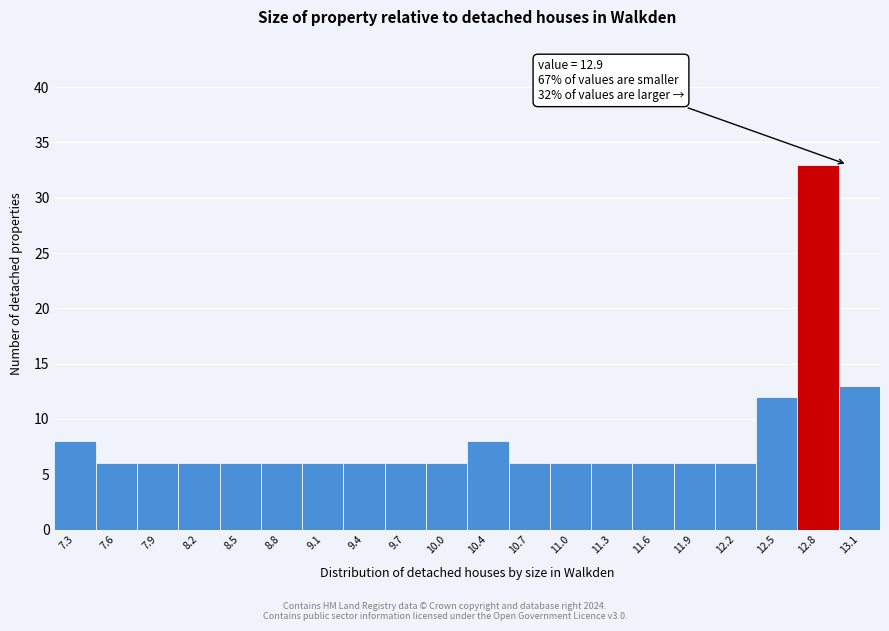

Over which range of the x-axis is the bar tallest?

12.68 to 12.99